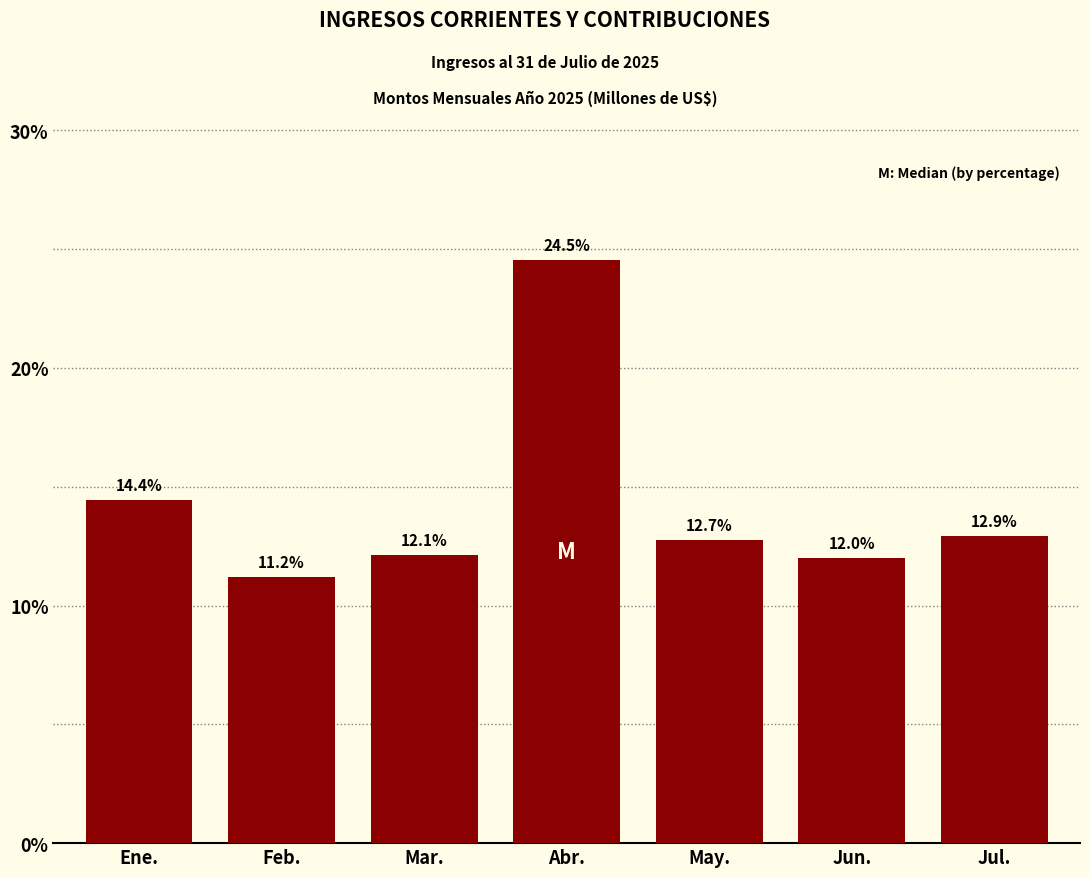

Reading left to right, transcribe all the data shown in this chart.

14.4	11.2	12.1	24.5	12.7	12.0	12.9